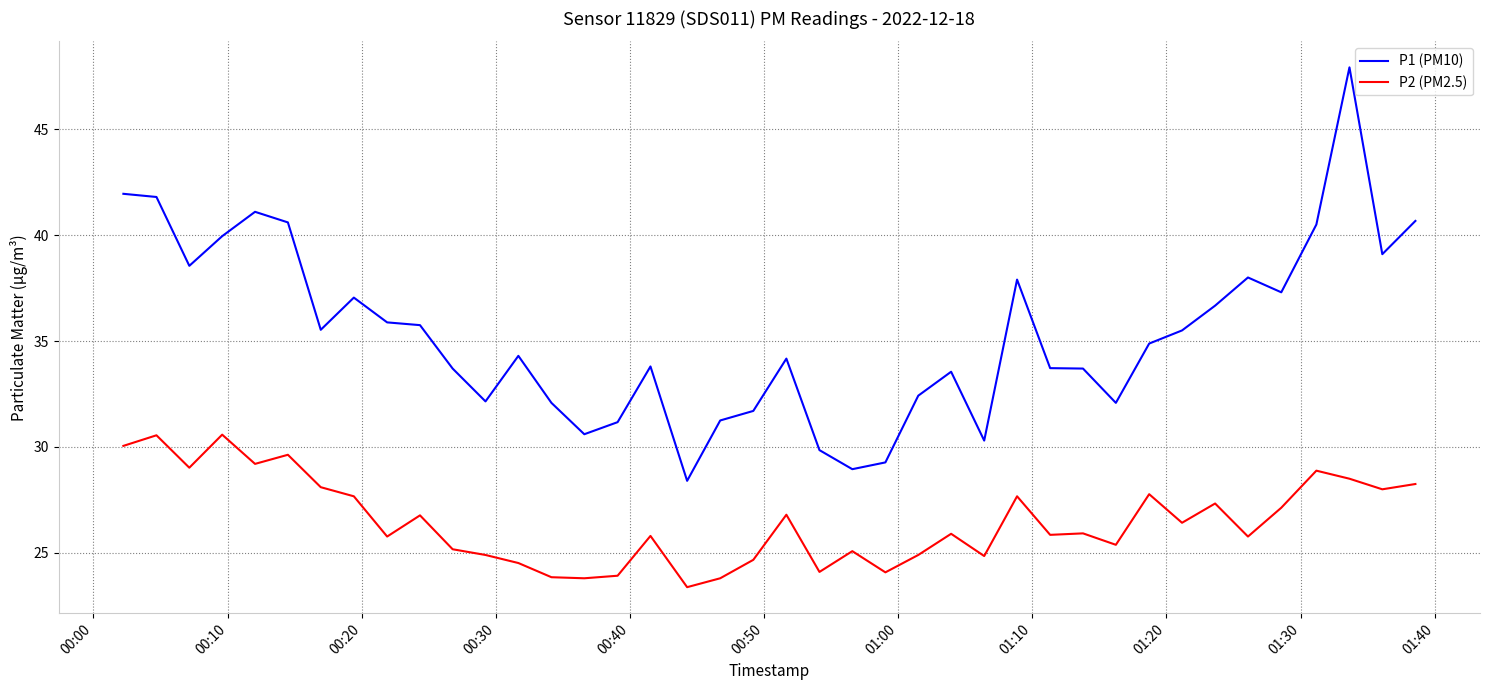

Rank the series by their average value, from lowest to highest.

P2 (PM2.5), P1 (PM10)